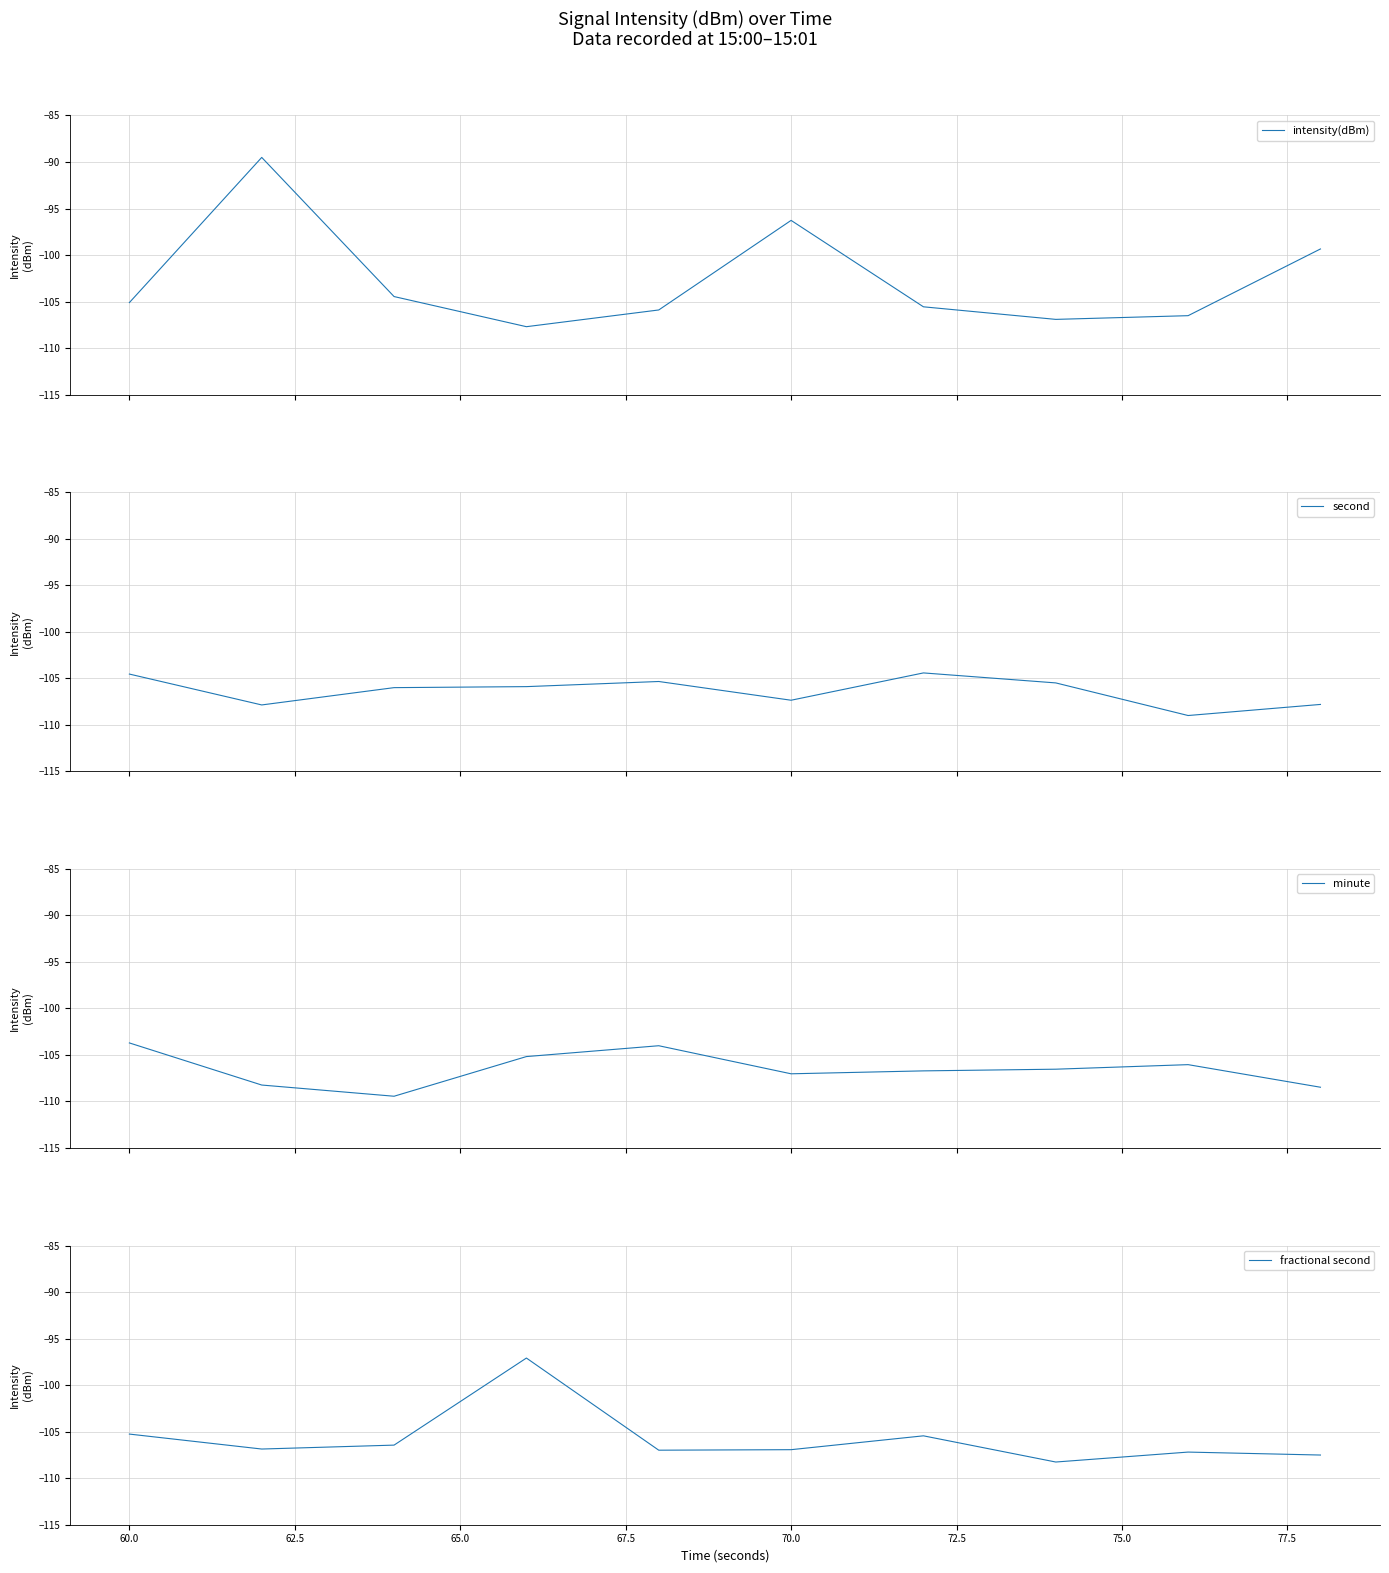

What are all the series names shown in the legend?

intensity(dBm), second, minute, fractional second